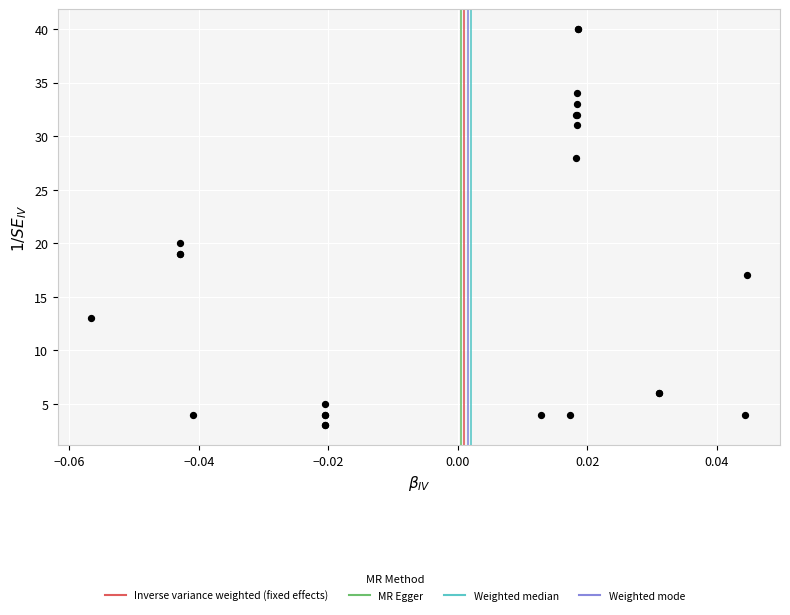

What Y value in the scatter plot is closest to 21?

20